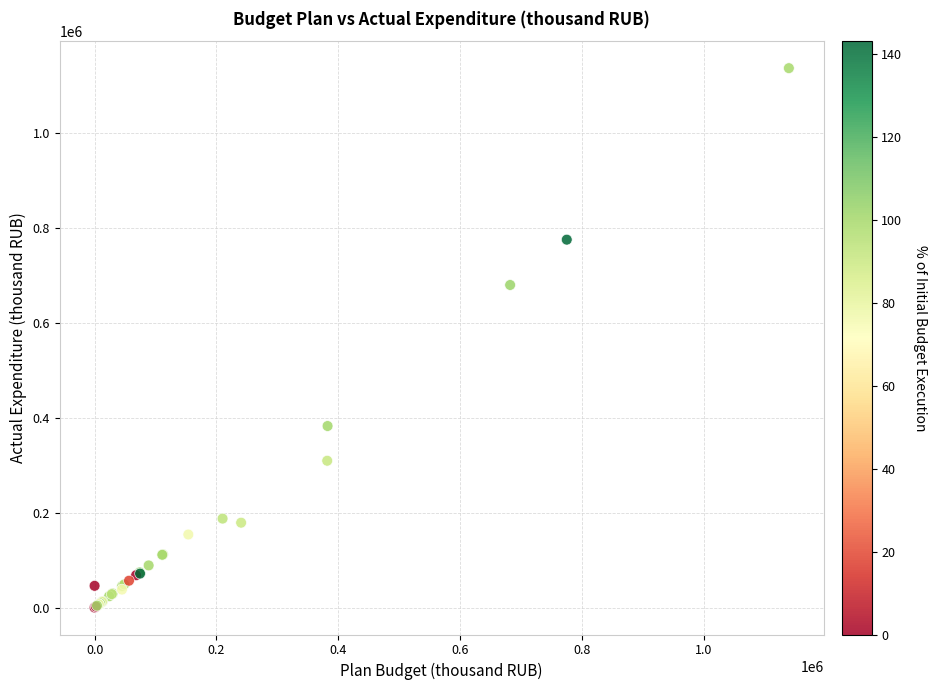

What Y value in the scatter plot is closest to 568248?

679629.3